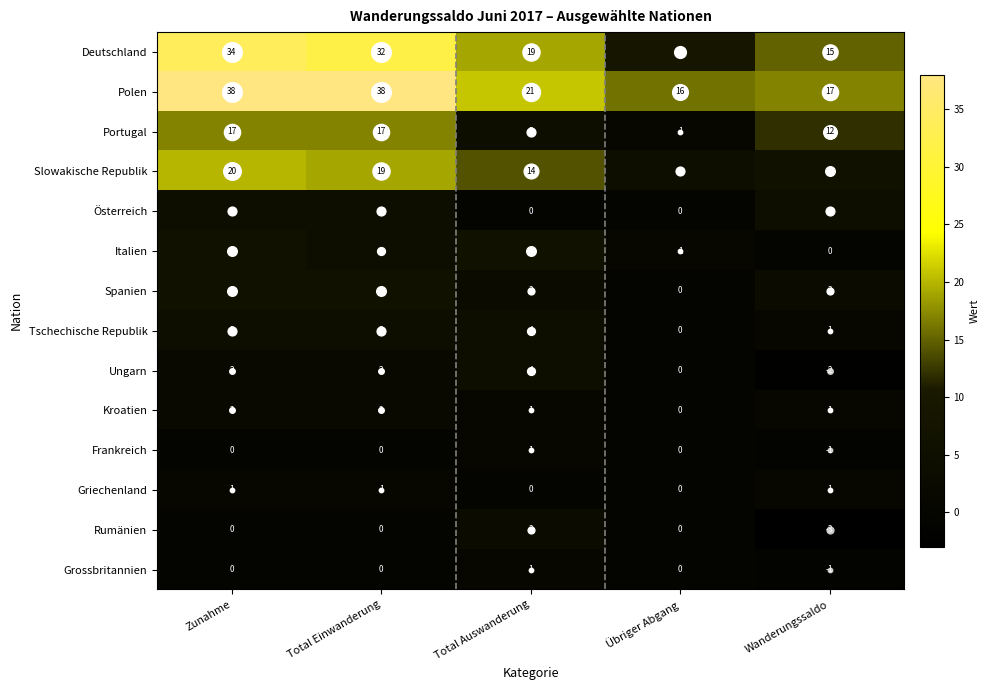

Which series changed the most between Total Einwanderung and Total Auswanderung?

Polen